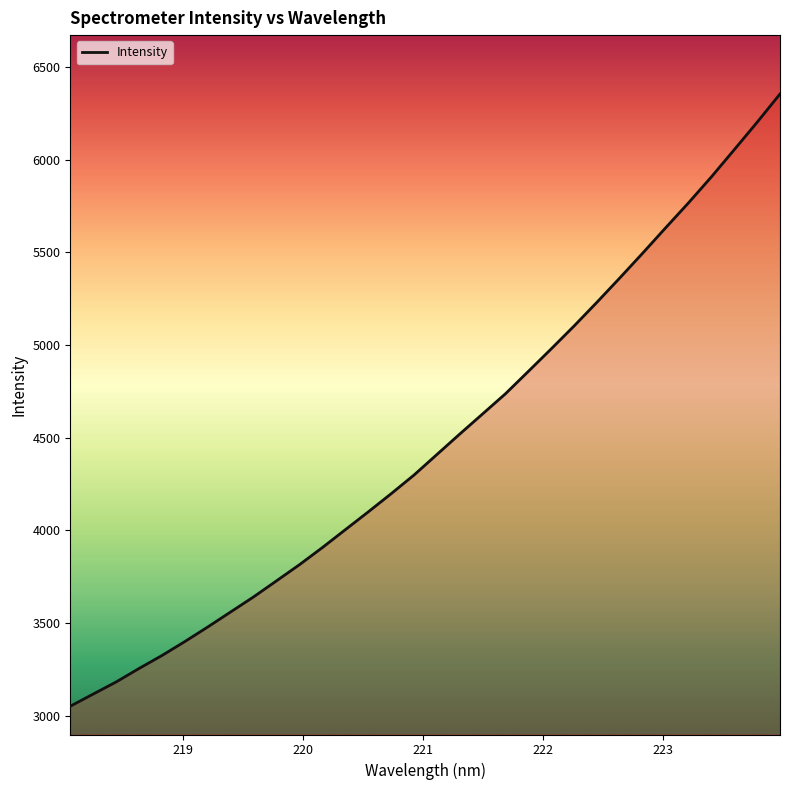

What is the minimum value shown in the chart?

3051.9